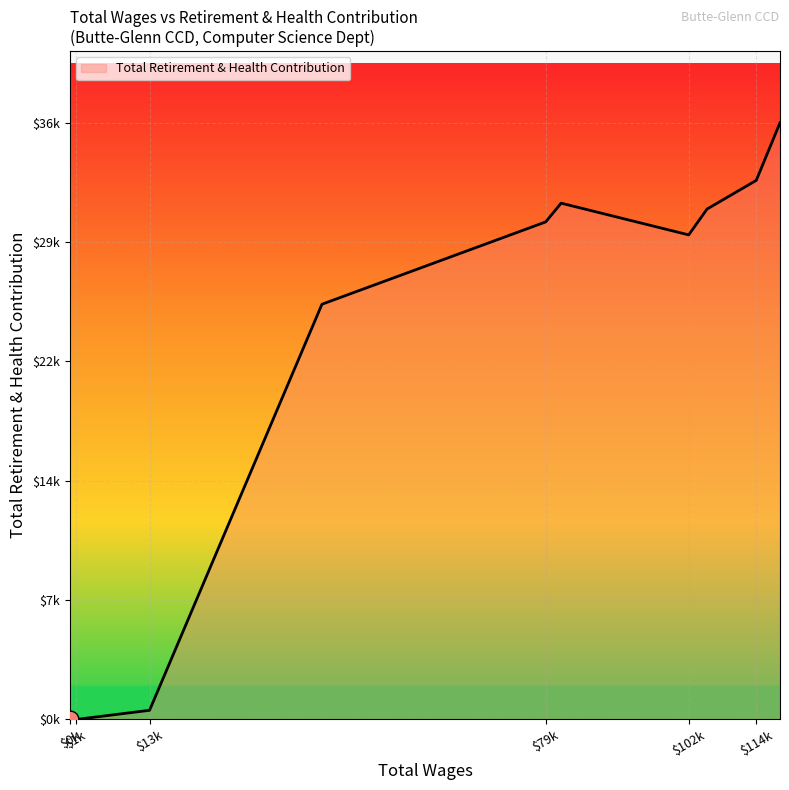

True or false: there are more than 1 points higher than both neighbors.

False